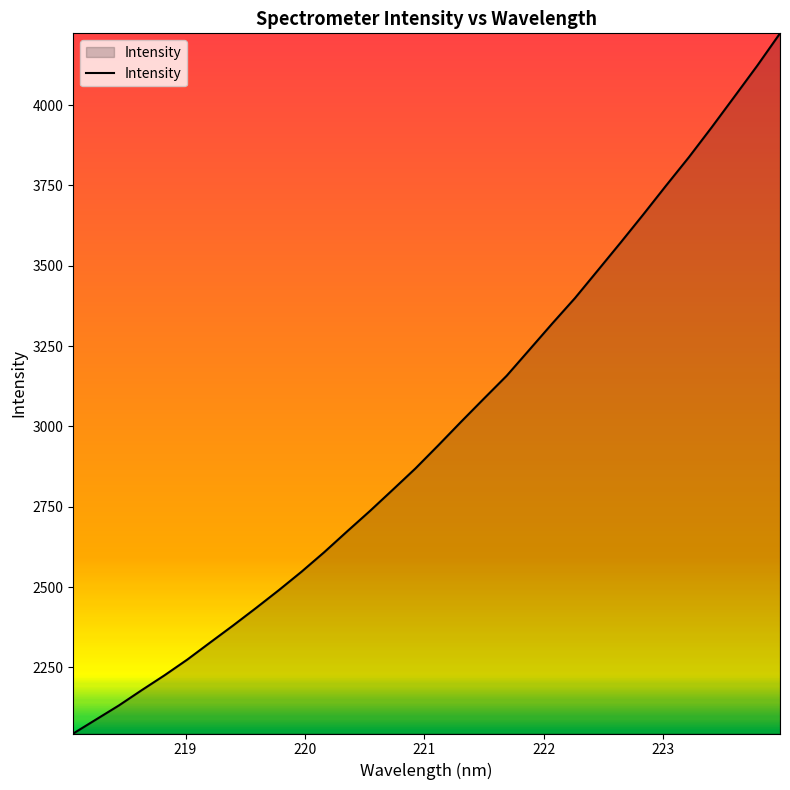

What is the greatest value displayed?

4223.4